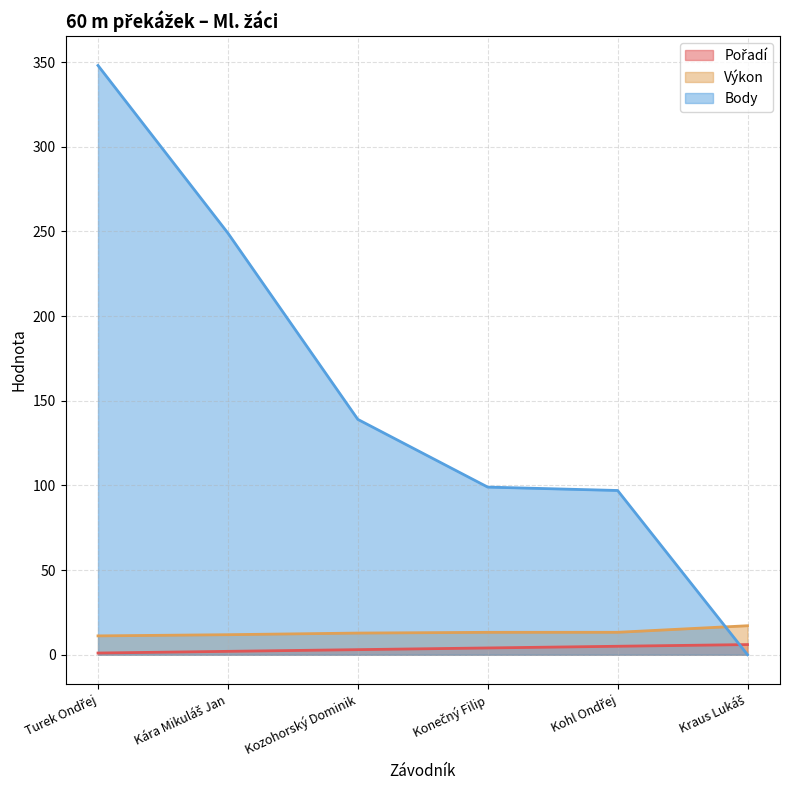

How many times do Pořadí and Body cross each other?

1